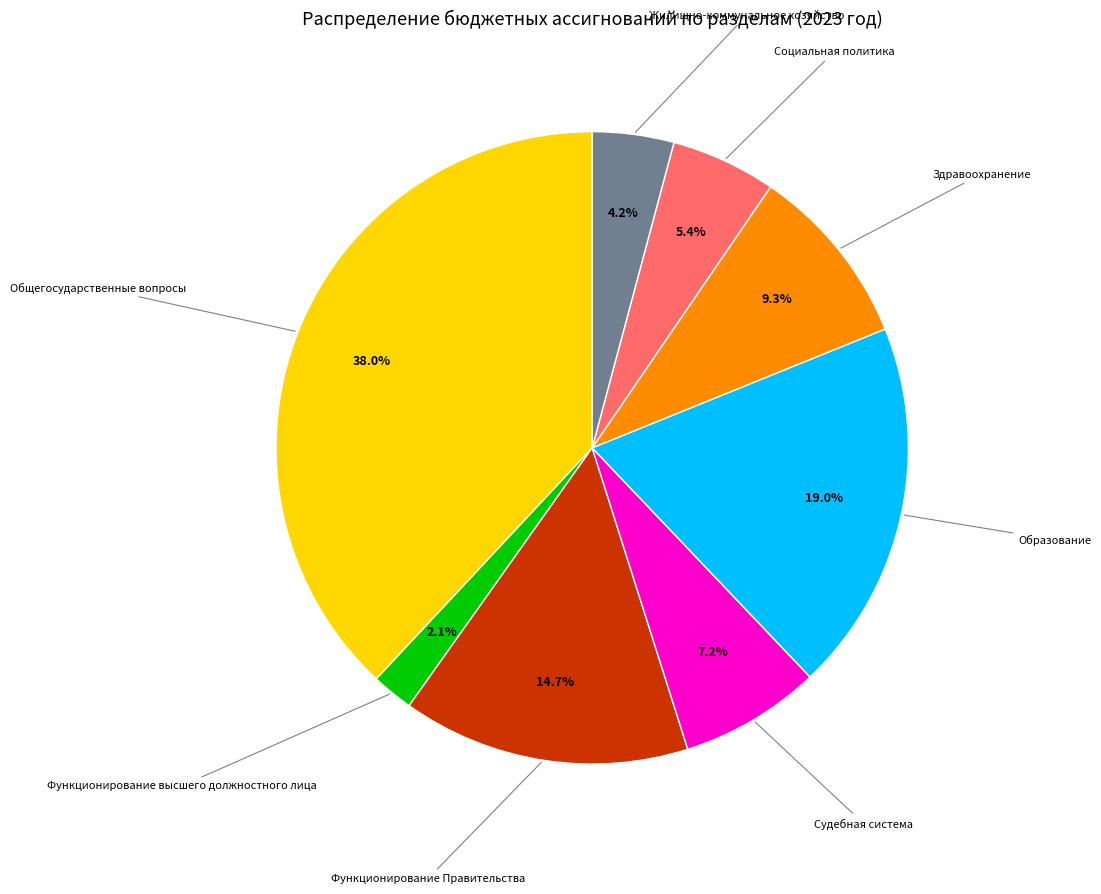

How many segments does this pie chart have?

8